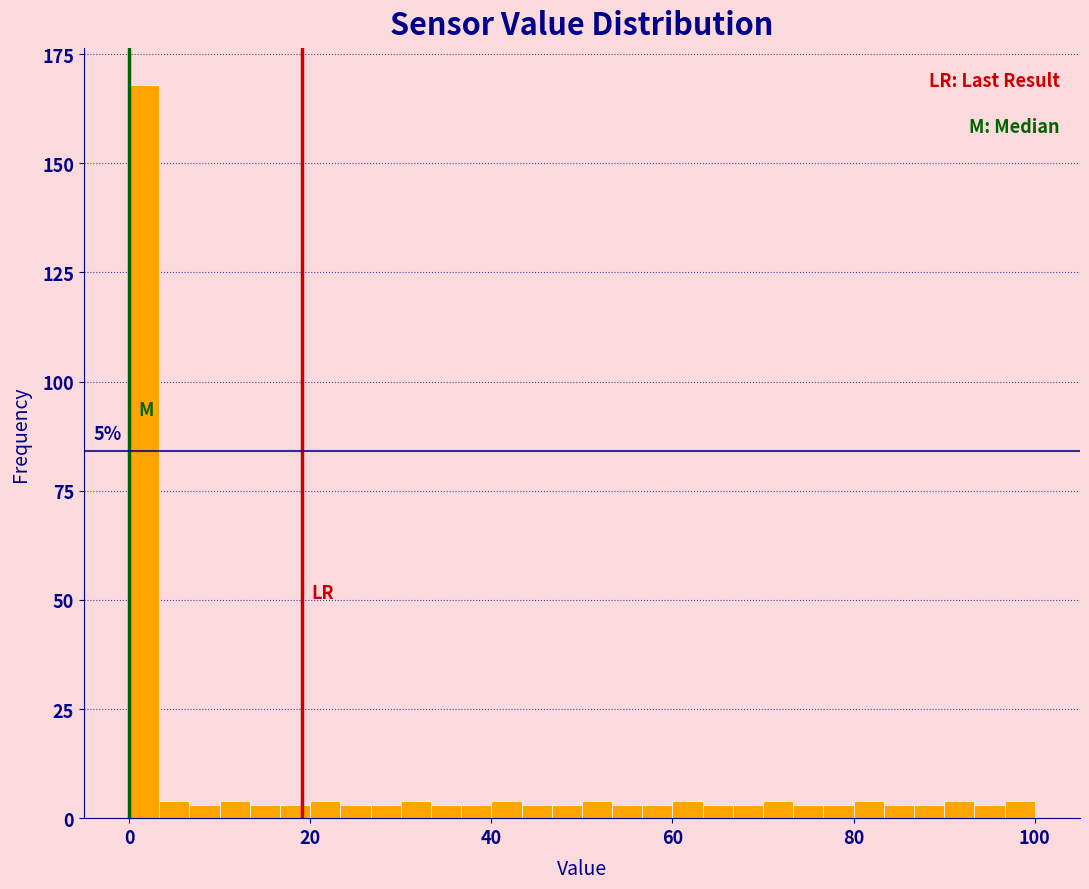

Read against the x-axis, roughly where is the centre of the tallest bar?

2